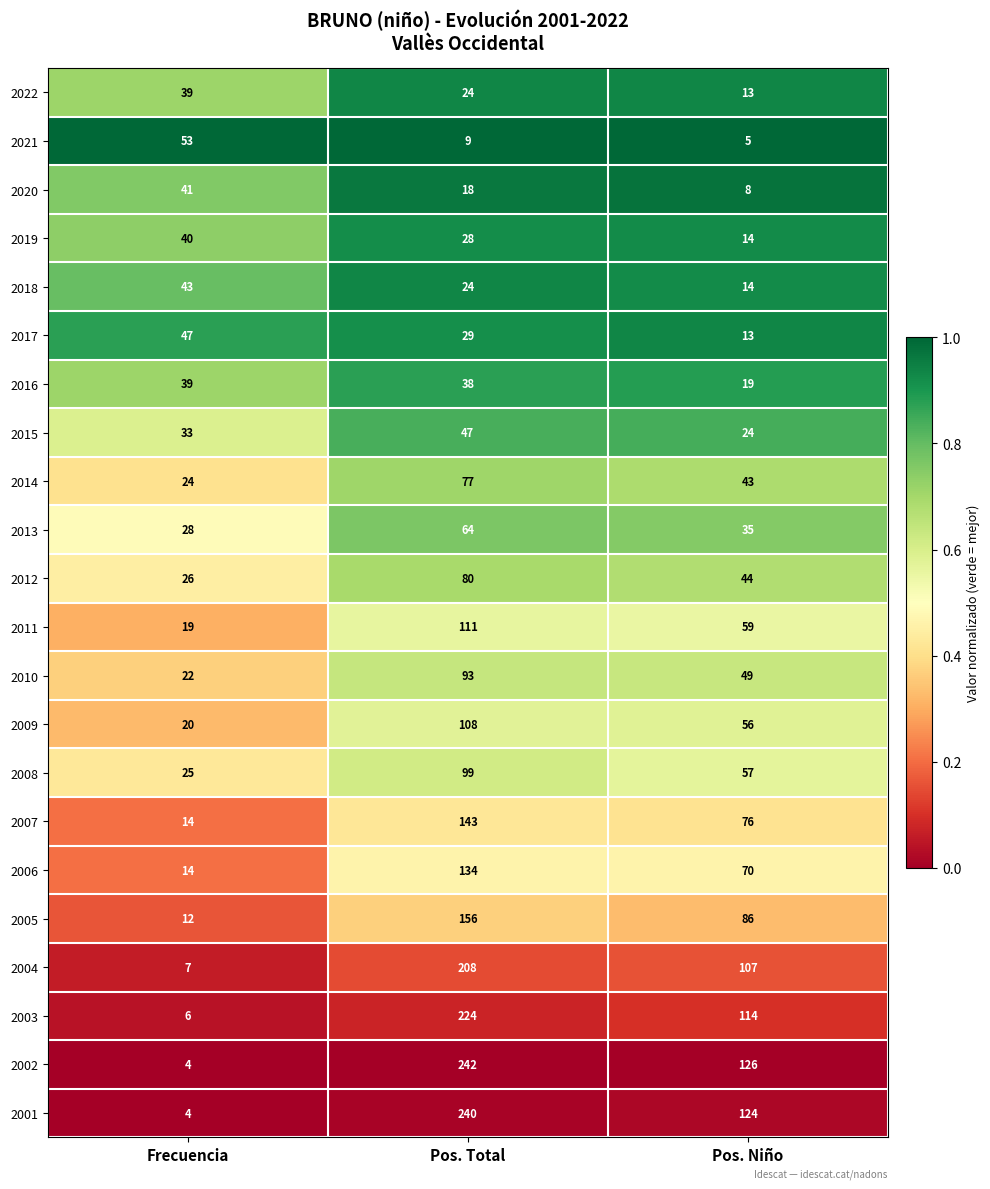

Is it true that 2011 equals 19 at Frecuencia?

True